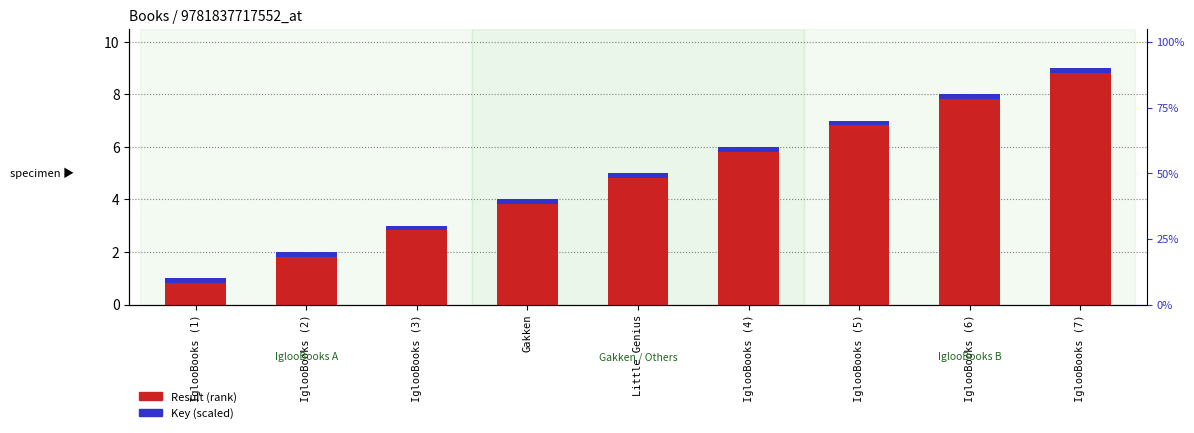

What are all the series names shown in the legend?

Result (rank), Key (scaled)